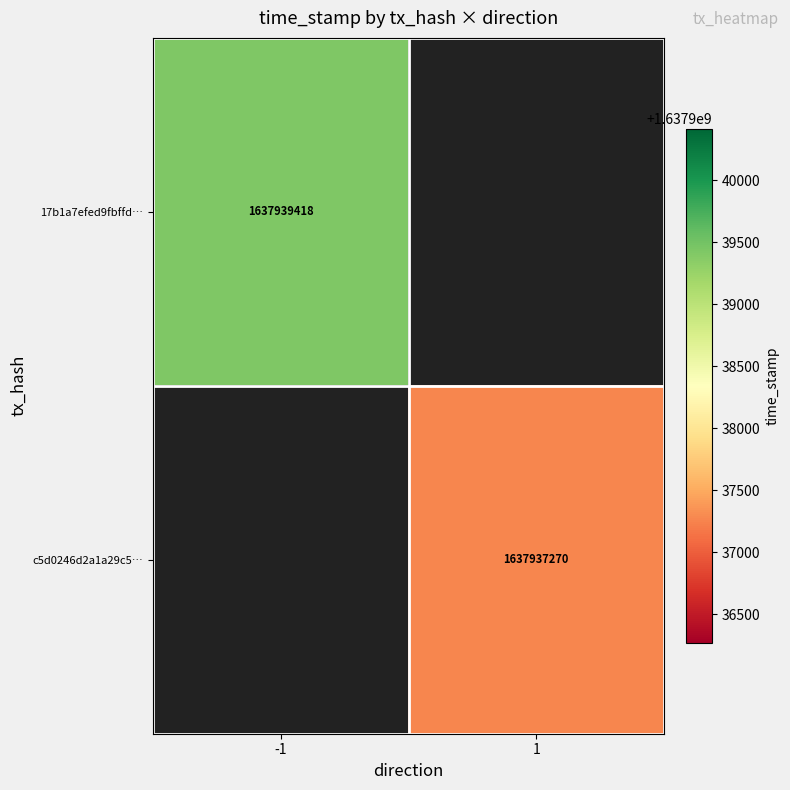

Is it true that c5d0246d2a1a29c5… equals 653866139 at 1?

False